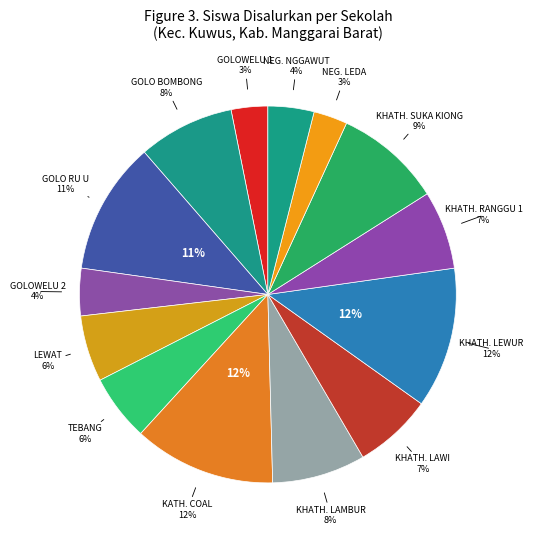

Rank the categories by value from lowest to highest.

SD NEGERI LEDA, SD INPRE GOLOWELU 1, SD NEGERI NGGAWUT, SD INPRES GOLOWELU 2, SD INPRES LEWAT, SD INPRES TEBANG, SD KHATOLIK LAWI, SD KHATOLIK RANGGU 1, SD KHATOLIK LAMBUR, SD INPRES GOLO BOMBONG, SD KHATOLIK SUKA KIONG, SD INPRES GOLO RU U, SD KHATOLIK LEWUR, SD KATHOLIK COAL